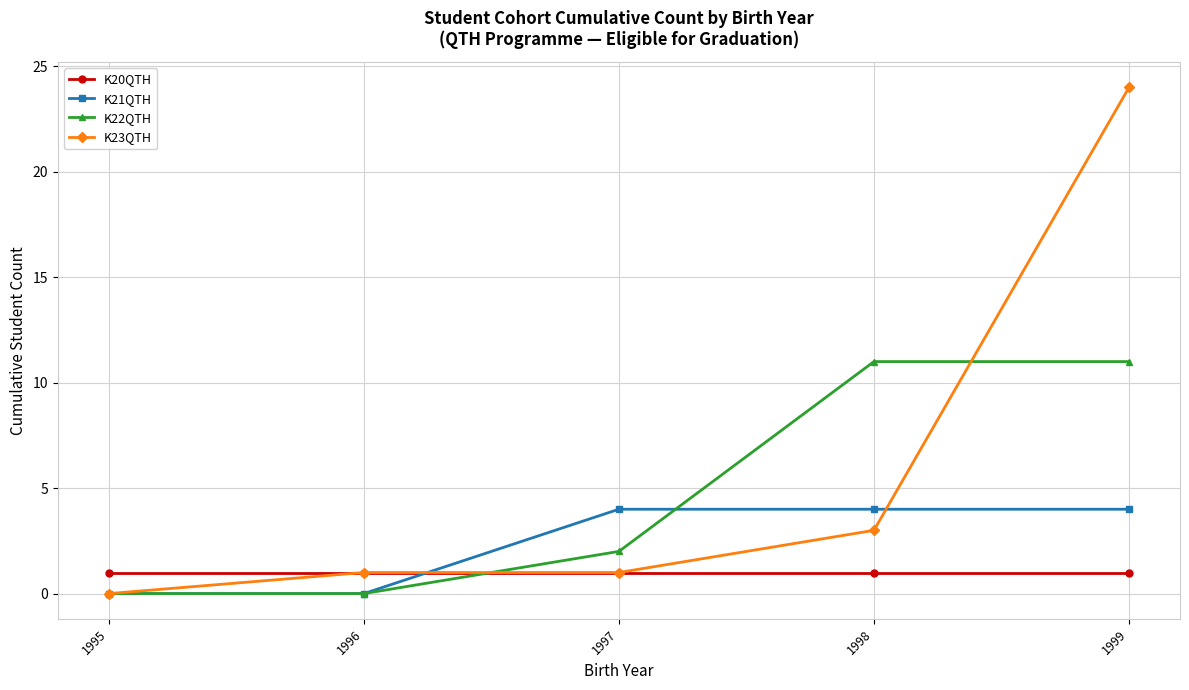

Which series has the largest range (max minus min)?

K23QTH